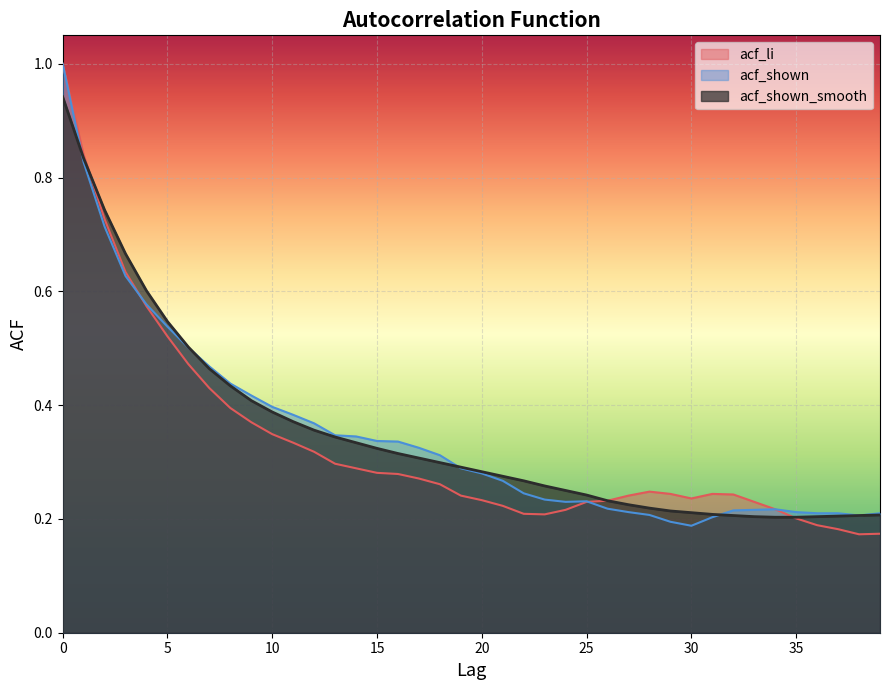

What is the value of the acf_li point at the 11th from the left?

0.3